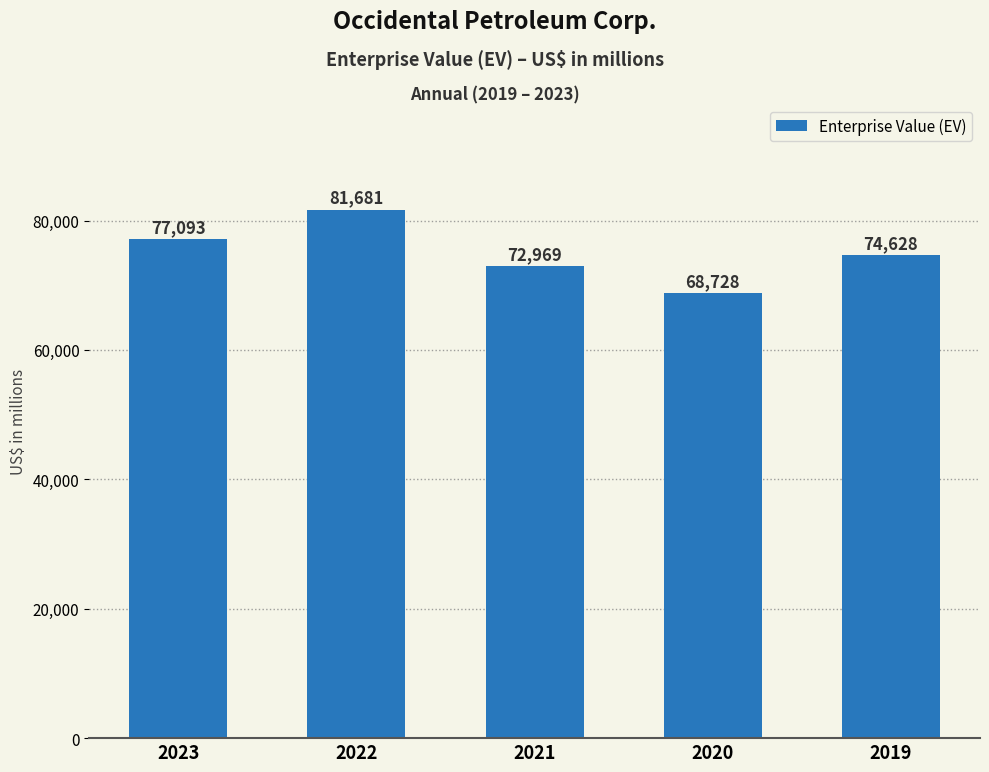

What is the sum of the values at 2019 and 2020?

143356